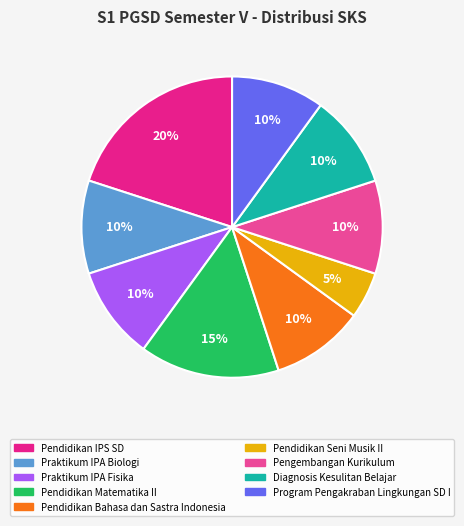

Approximately how many times larger is the value at Pendidikan Seni Musik II compared to Praktikum IPA Fisika?

0.5